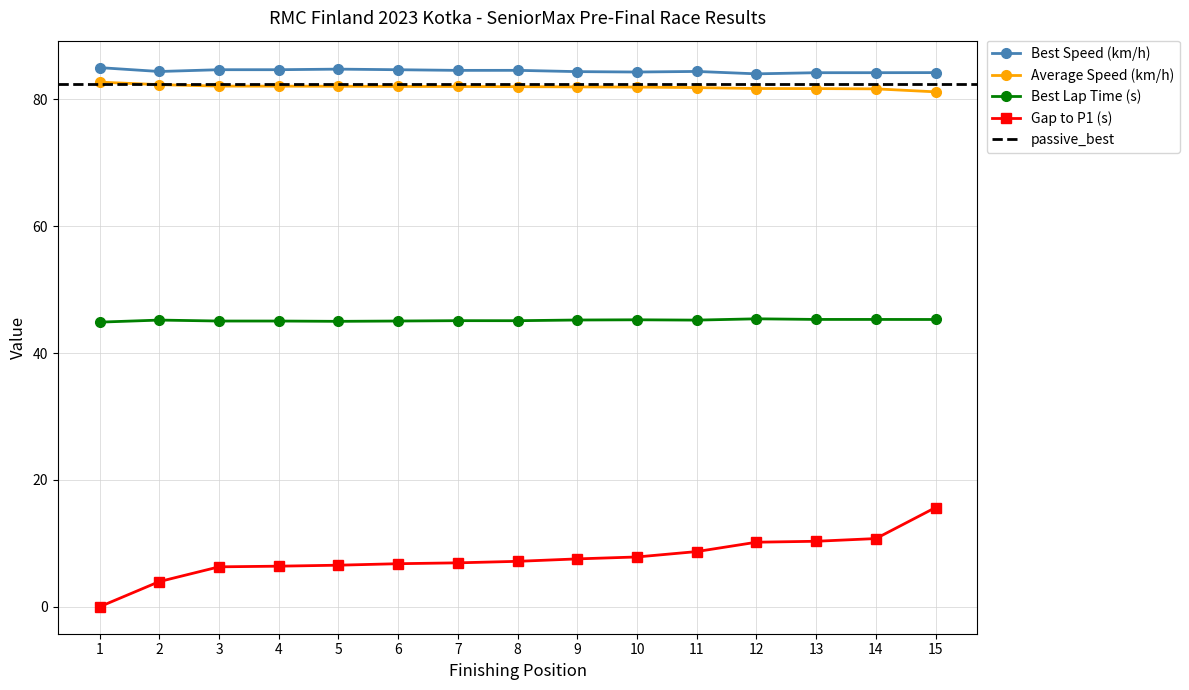

What is the difference between the Best Lap Time (s) values at 2 and 7?

0.1